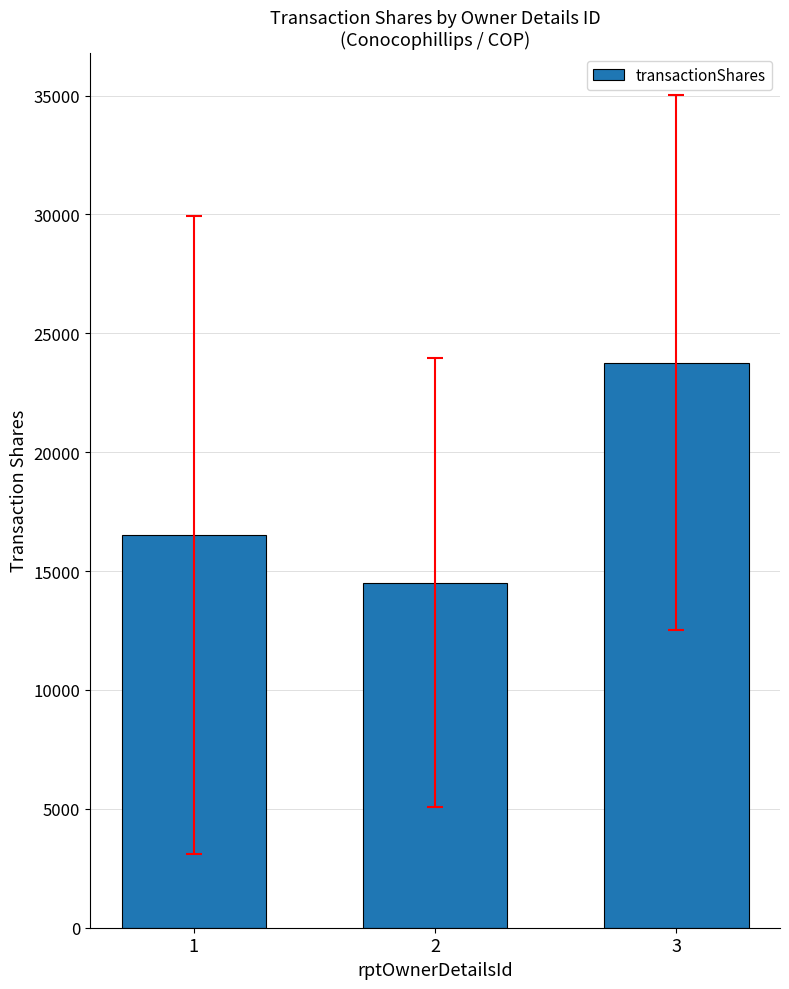

Reading left to right, list all the values displayed in this chart.

16520.8	14511.5	23772.9